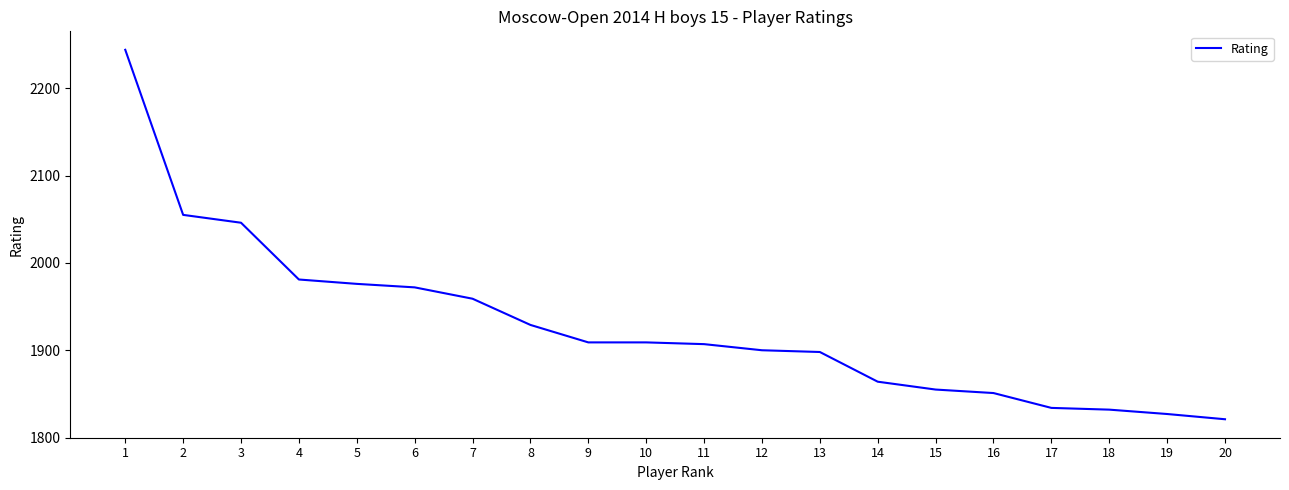

What is the change in value from 4 to 7?

-22